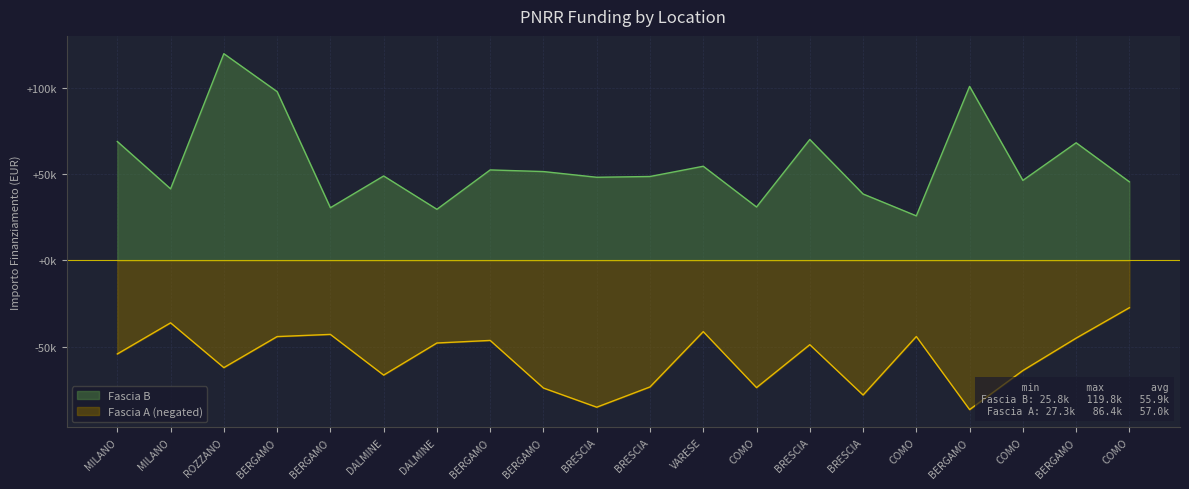

Reading left to right, list all the values displayed in this chart.

Fascia A: -54144.9	-36123.8	-62062.4	-44080.6	-42816.5	-66393.6	-47794.5	-46312.5	-73886.6	-84977.9	-73250.1	-41196.6	-73636.1	-48776.3	-77926.5	-44036.1	-86371.0	-63747.5	-44978.7	-27342.9
Fascia B: 68925.6	41496.0	119783.4	97812.0	30558.8	48957.9	29640.7	52455.4	51504.7	48200.6	48646.7	54577.6	30978.2	70077.9	38513.5	25842.4	100847.1	46386.6	68180.1	45553.7